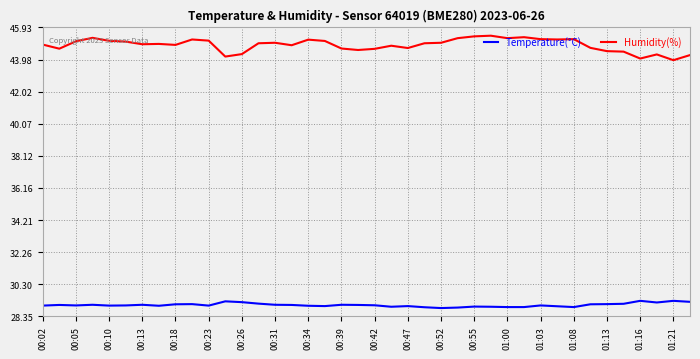

In Humidity(%), how many points are higher than both neighbors (excluding endpoints)?

10